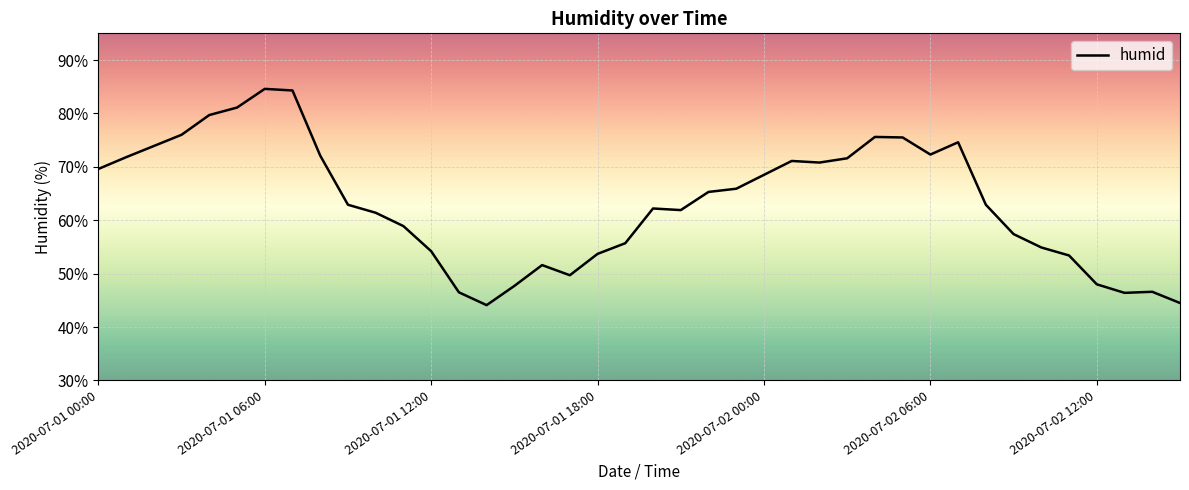

What is the difference between the maximum and minimum values?

40.5